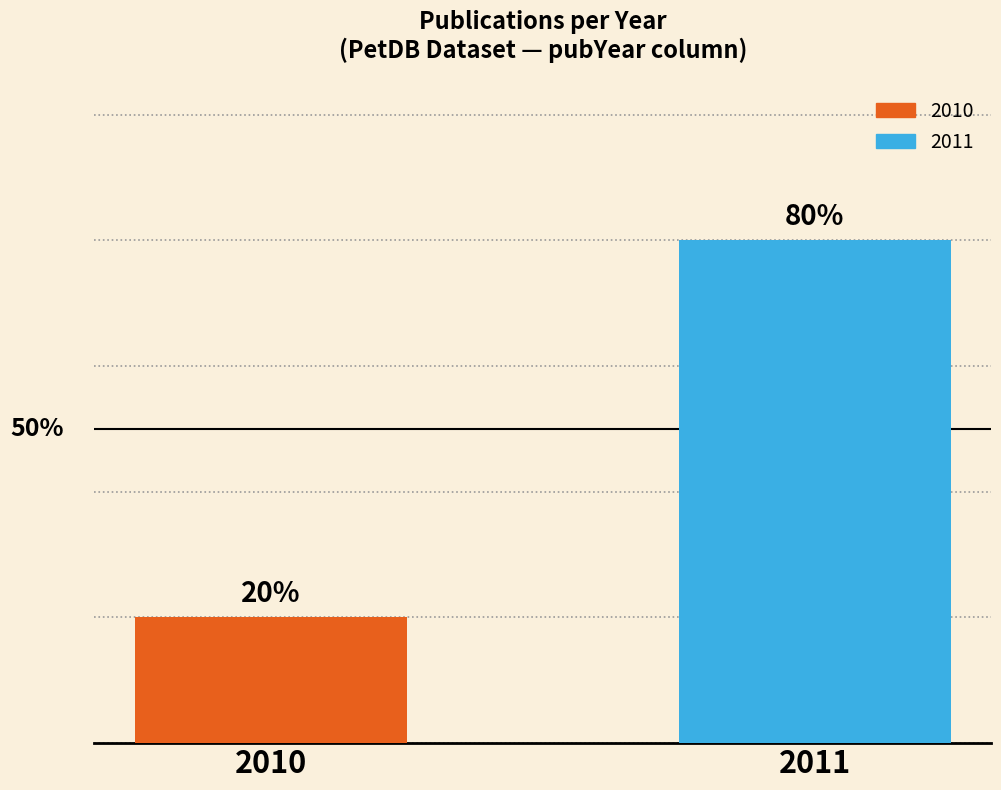

List the labels in order of value, smallest first.

2010, 2011